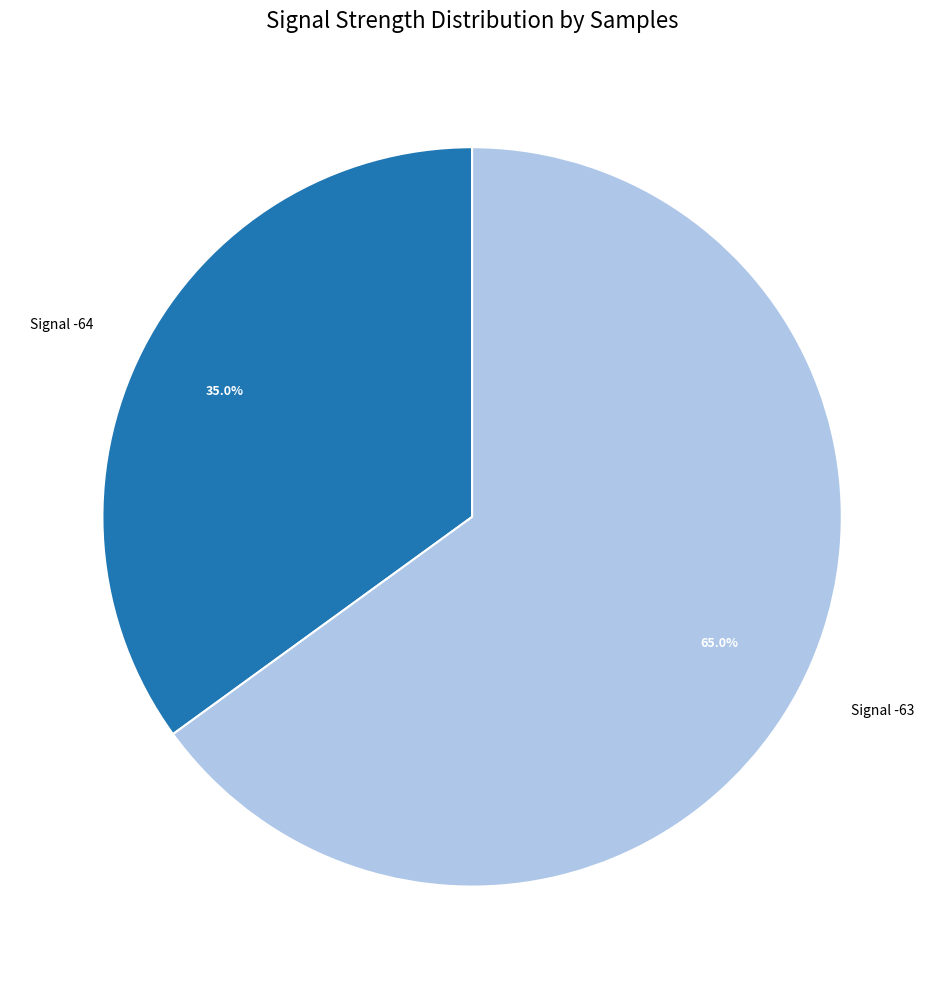

What percentage do Signal -63 and Signal -64 together represent?

100.0%